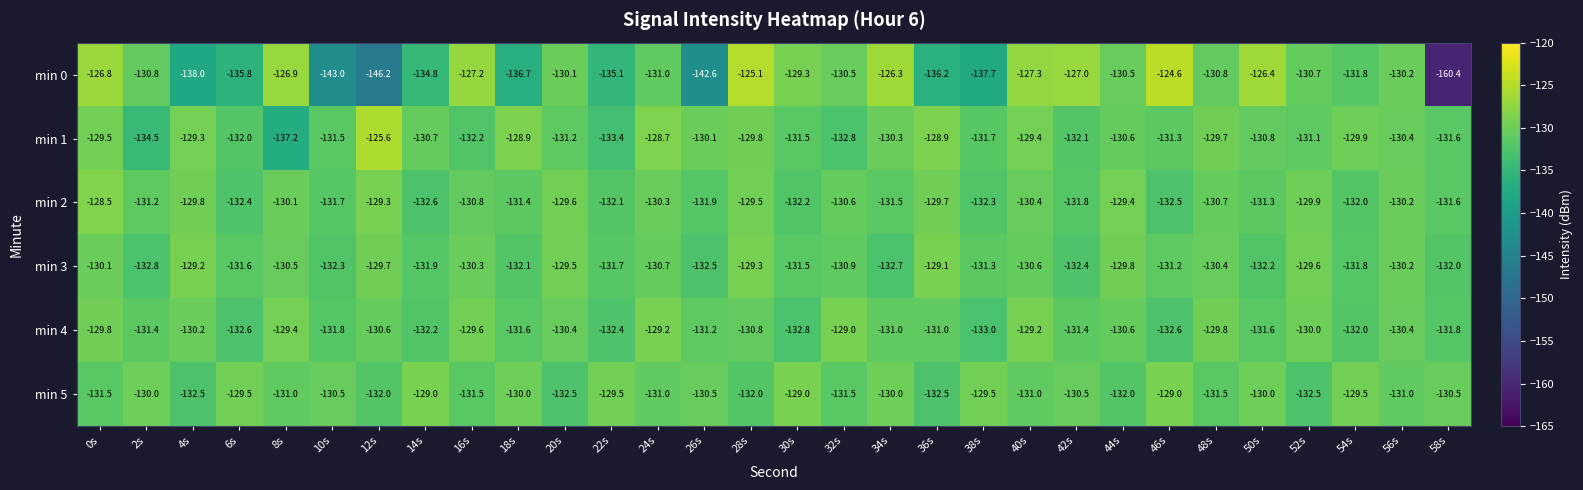

How many data points does each series have?

30